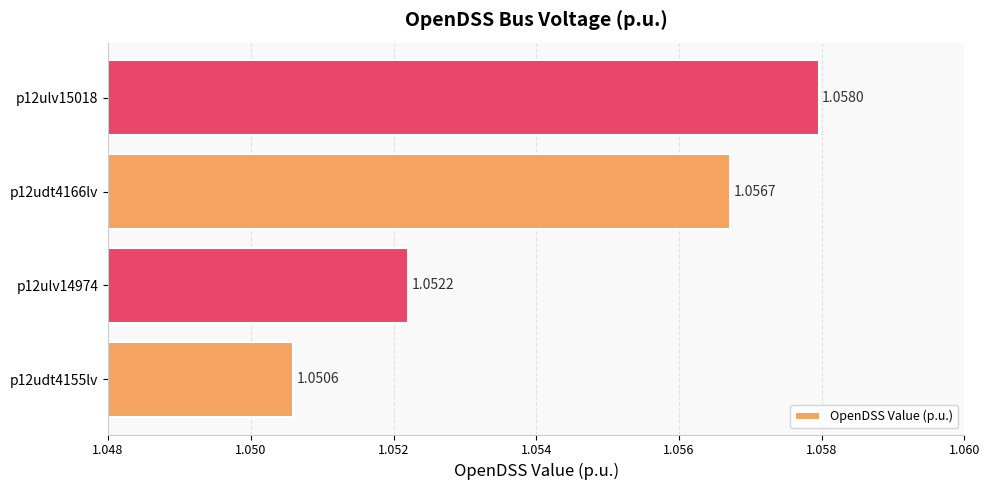

What is the sum of the values at p12ulv15018 and p12udt4166lv?

2.1